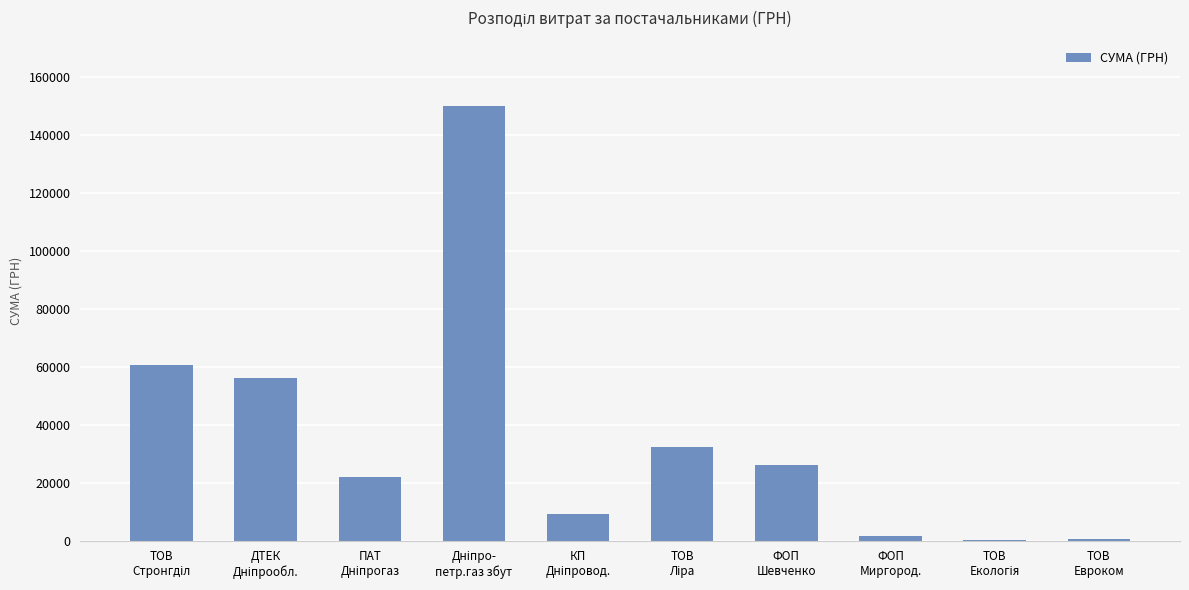

What is the greatest value displayed?

150123.7